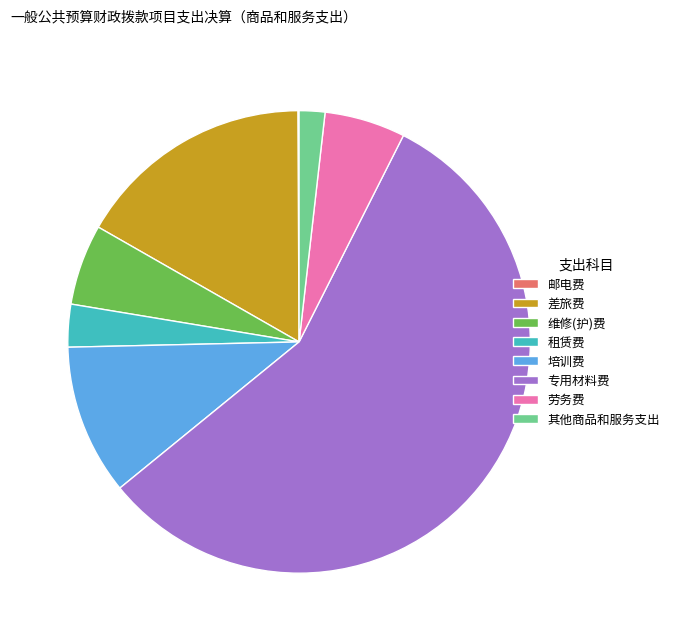

Does 专用材料费 represent more than half of the total?

Yes